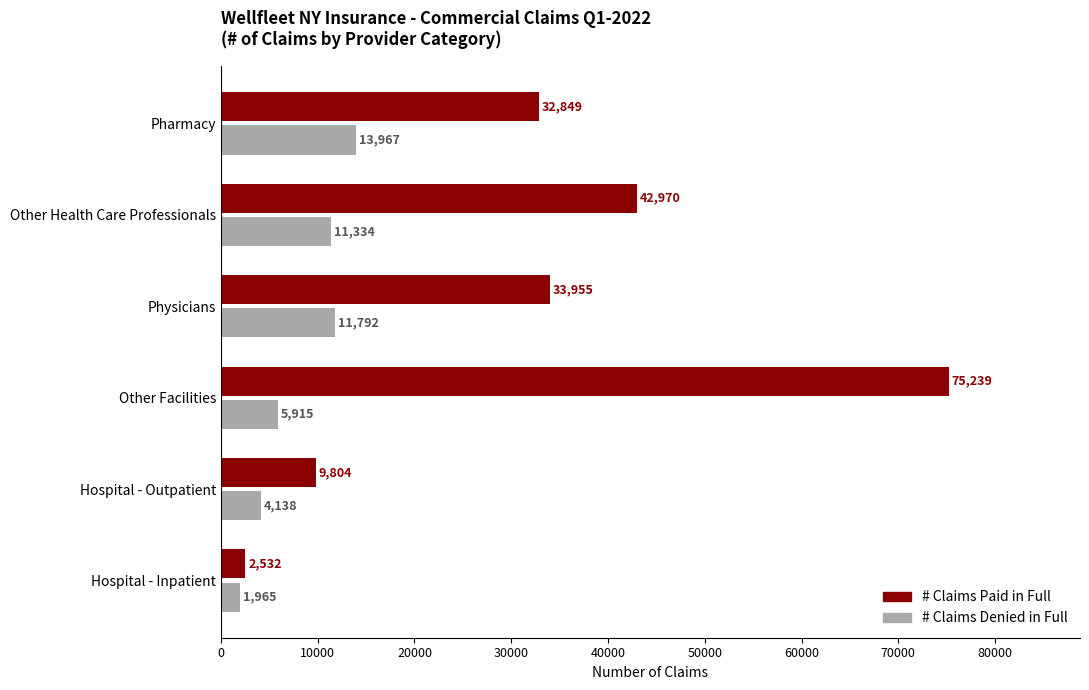

Rank the categories by # Claims Paid in Full value from highest to lowest.

Other Facilities, Other Health Care Professionals, Physicians, Pharmacy, Hospital - Outpatient, Hospital - Inpatient